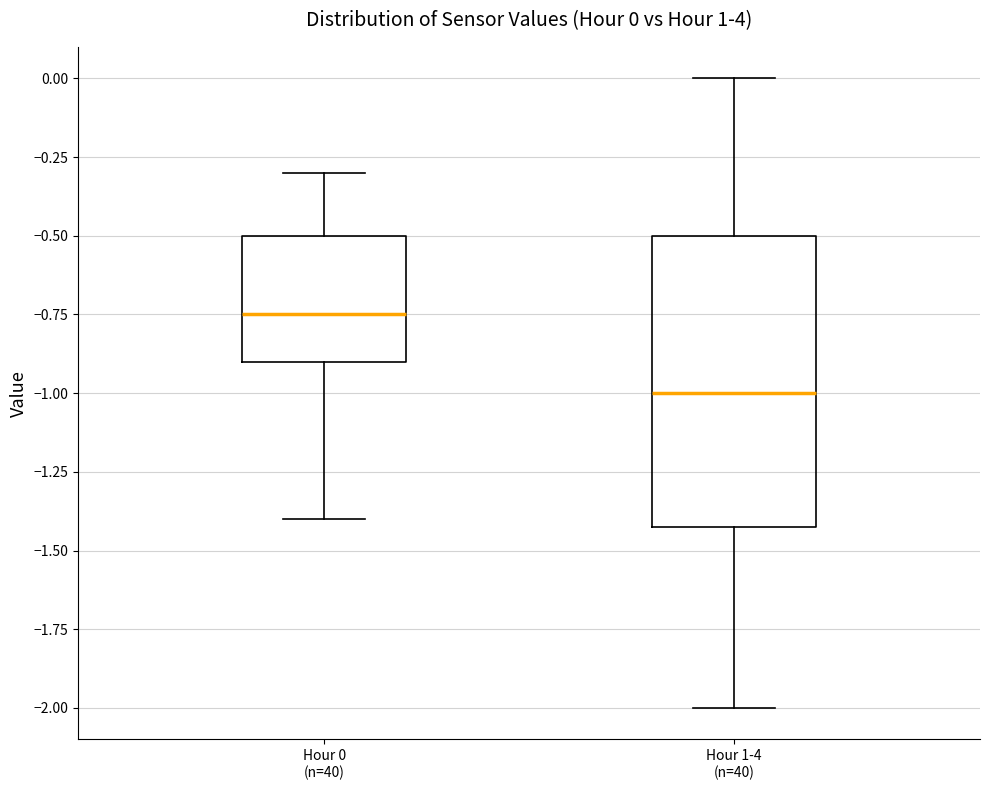

Which box's median line is the lowest?

Hour 1-4 (n=40)